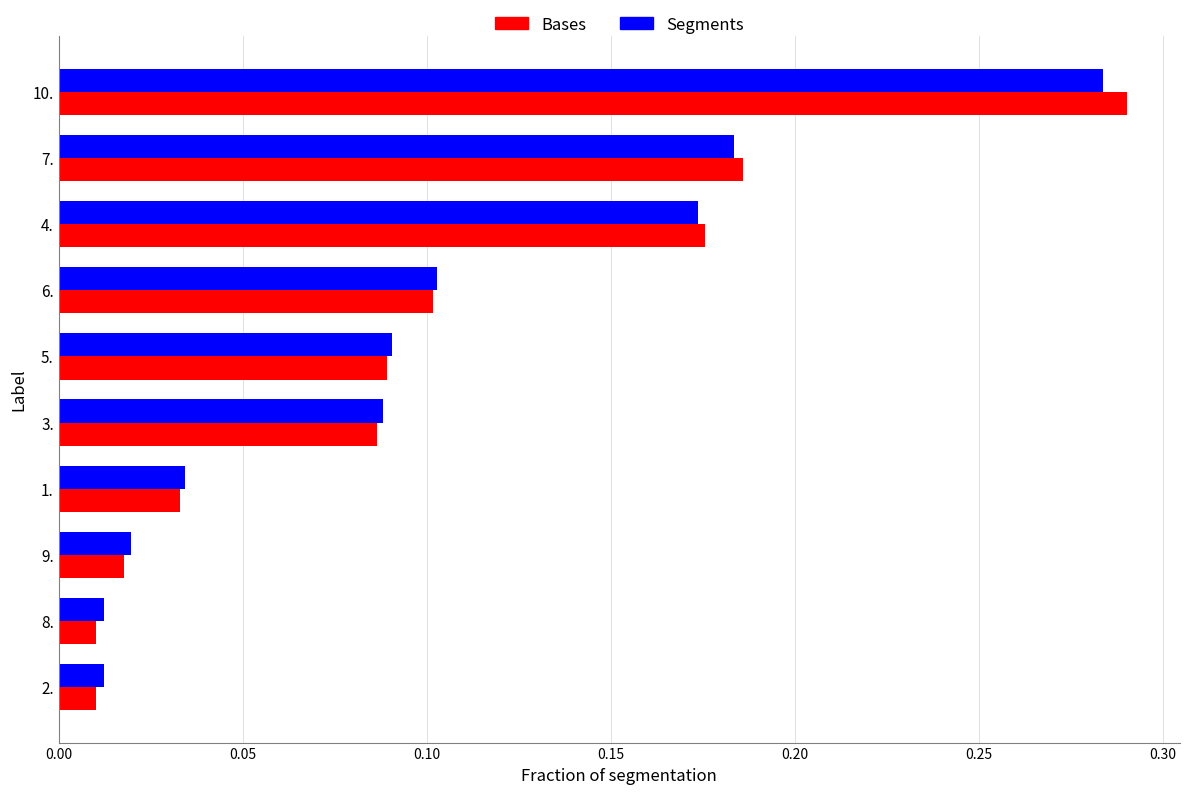

Is it true that Segments equals 0.1 at 5.?

True